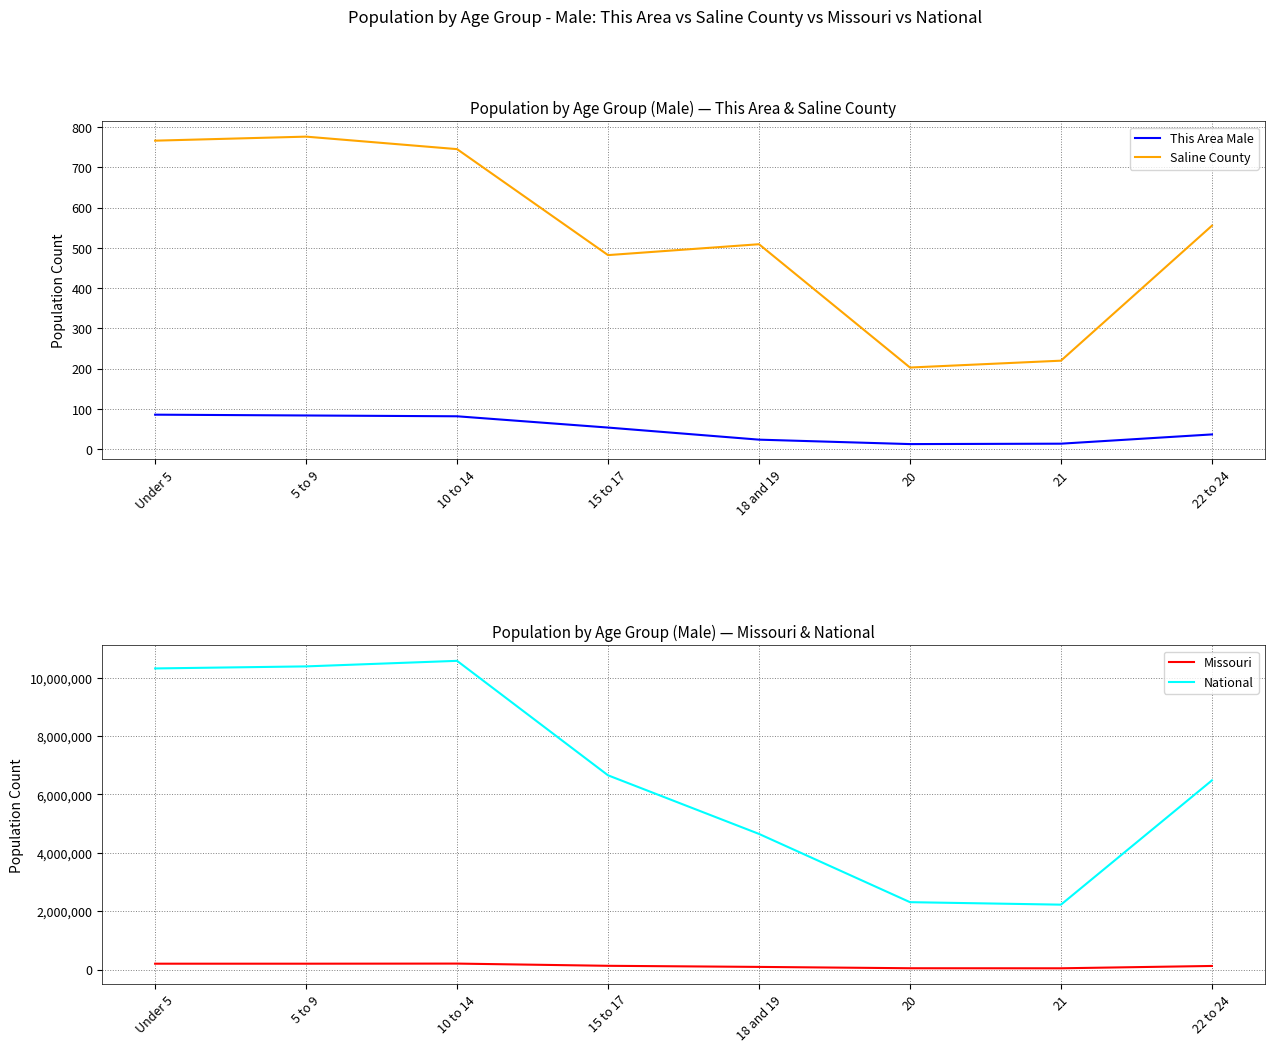

What is the sum of all National values?

53606769